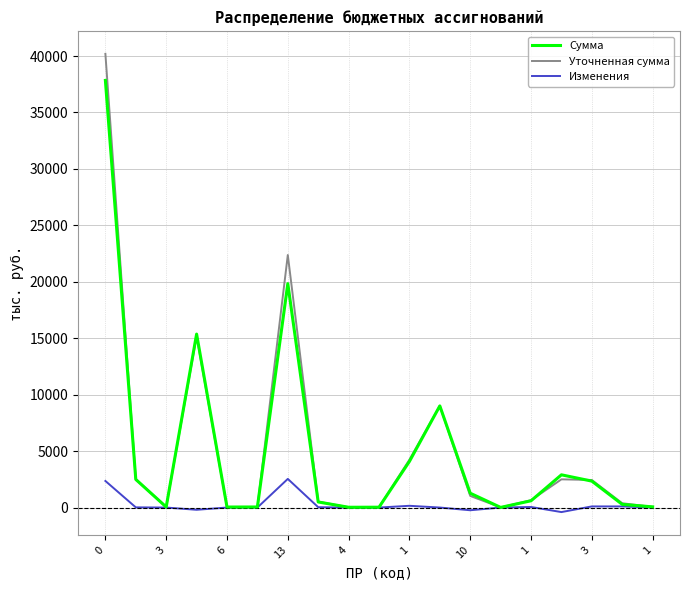

What are all the series names shown in the legend?

Сумма, Уточненная сумма, Изменения